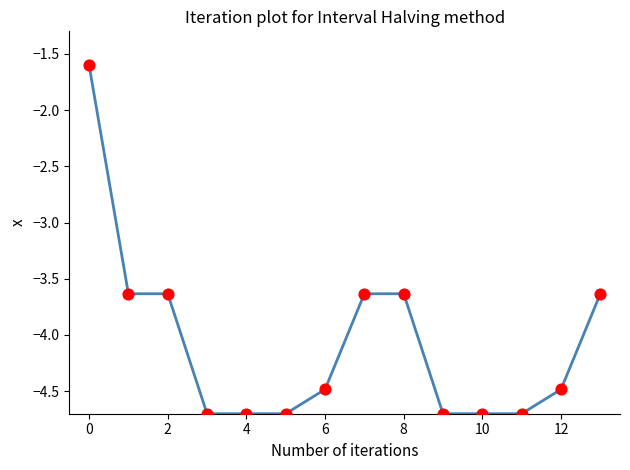

What is the minimum value shown in the chart?

-4.7